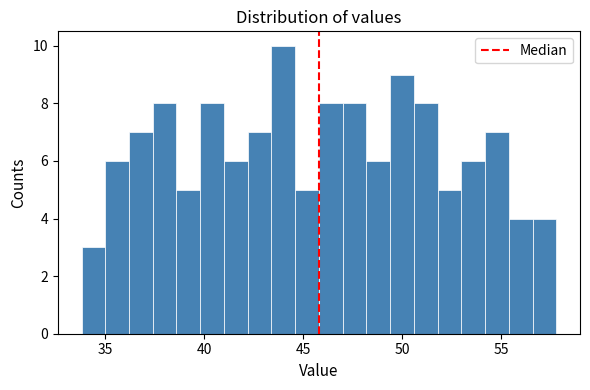

Around what value on the x-axis is the tallest bar? Give the approximate position of its centre, as read against the axis.

44.0